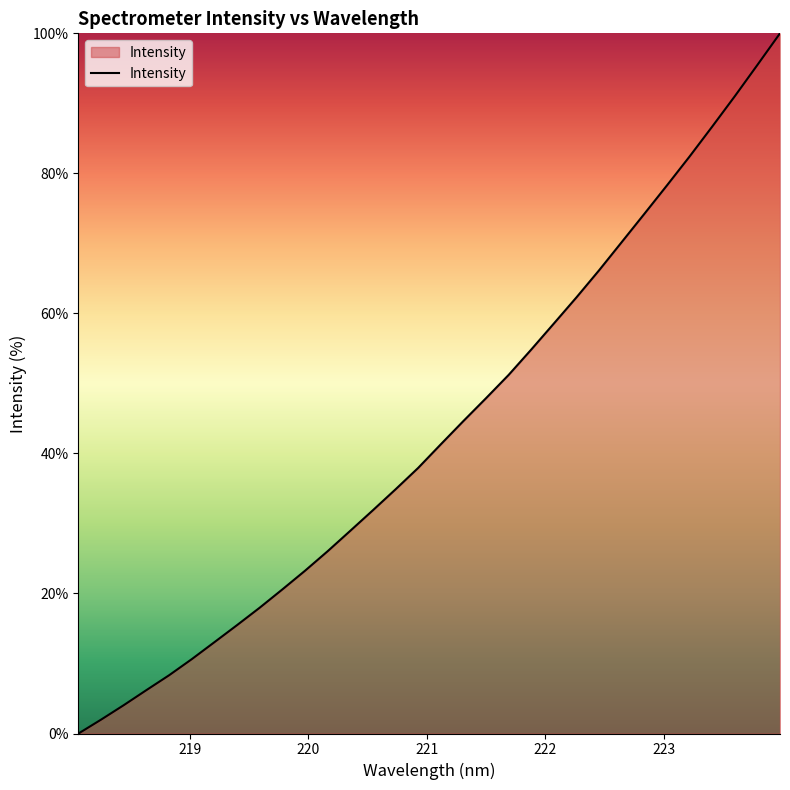

What is the maximum value shown in the chart?

100.0